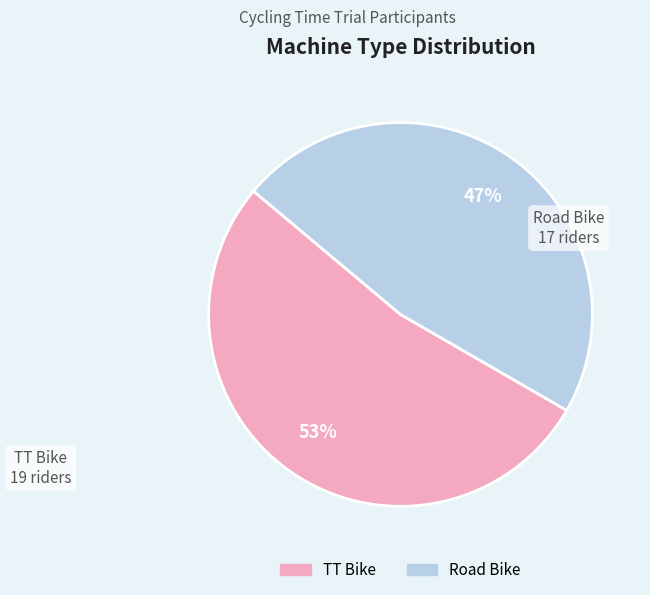

To the nearest percent, what percentage of the pie is Road Bike?

47%